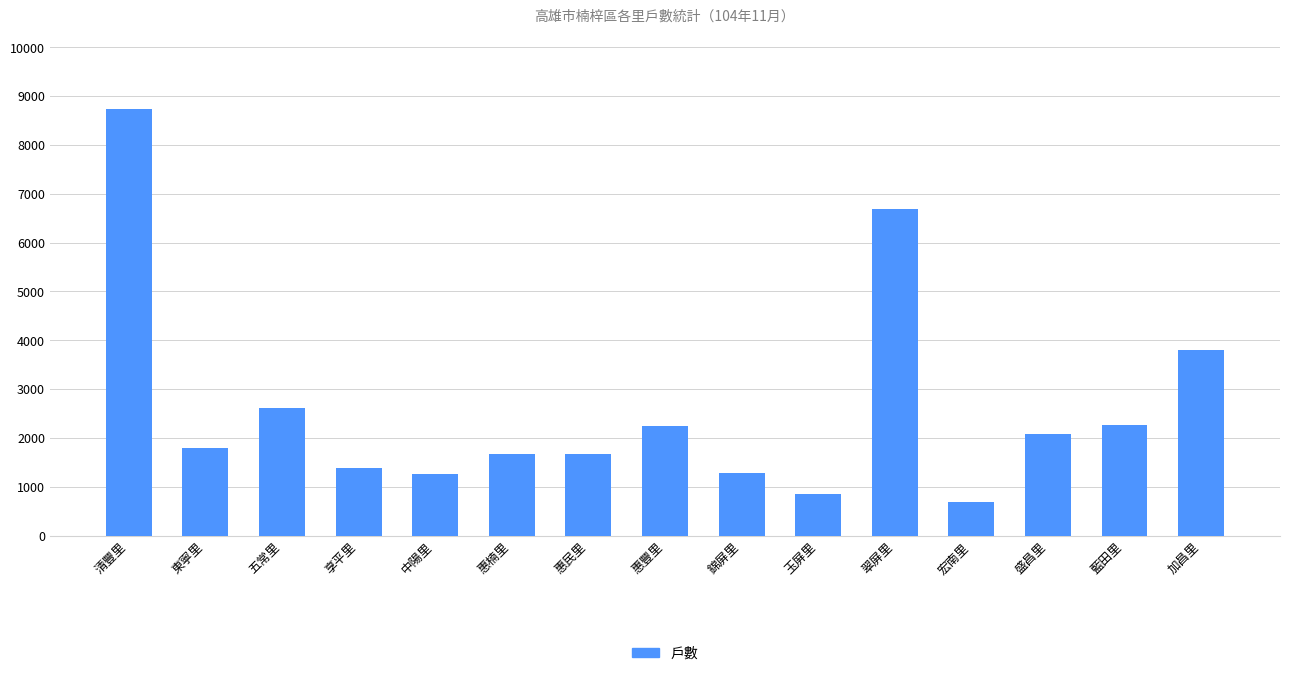

What is the ratio of the value at 盛昌里 to the value at 東寧里?

1.2